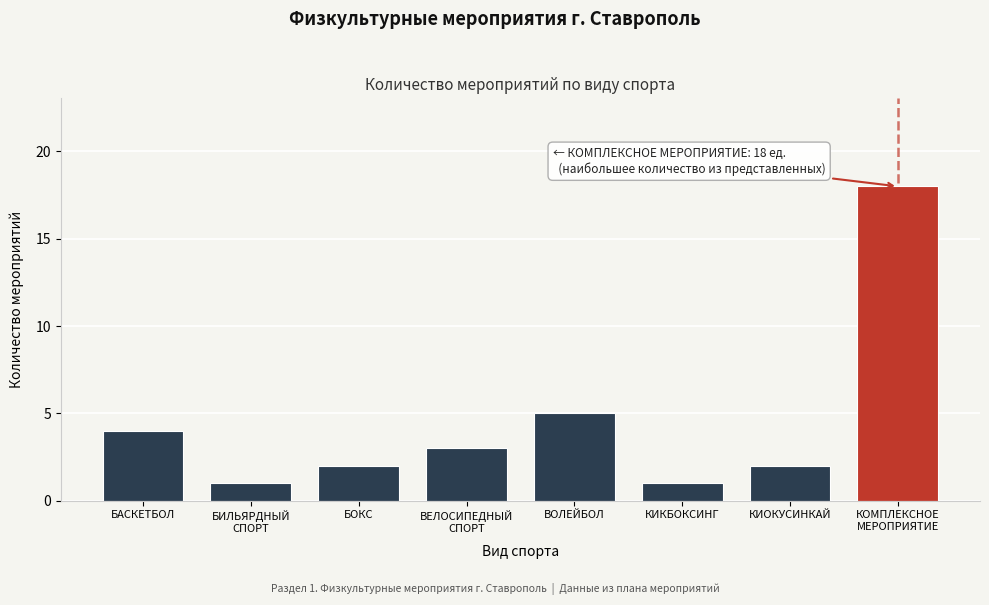

Reading right to left, extract all data points from this chart.

18	2	1	5	3	2	1	4